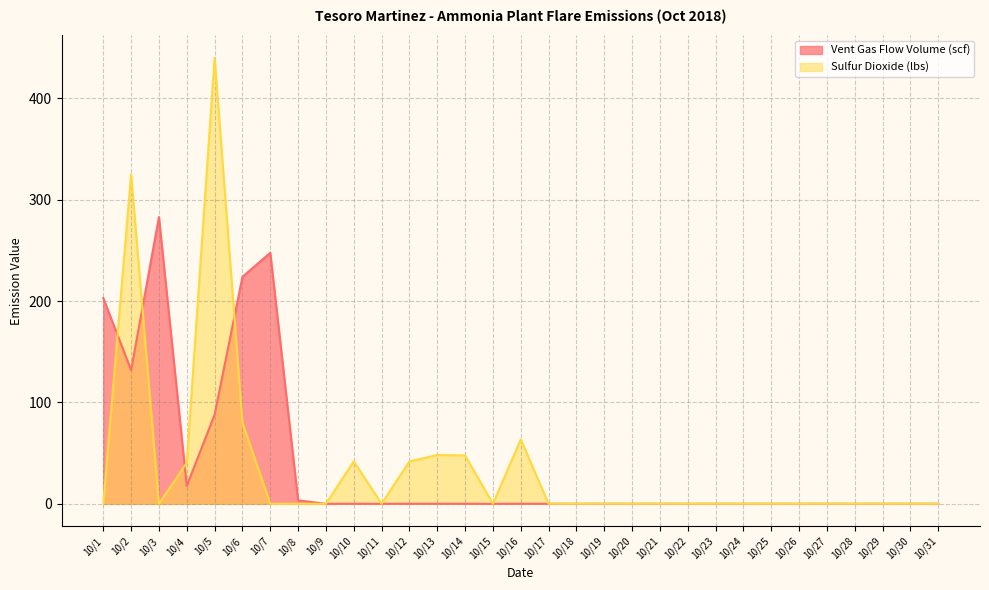

Which category has the lowest value in the Vent Gas Flow Volume (scf) series?

10/9